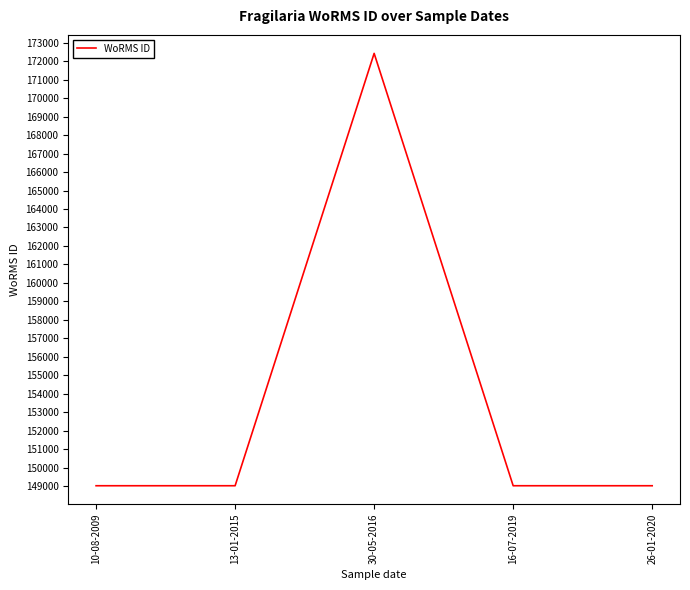

Which label corresponds to the largest value in the chart?

30-05-2016